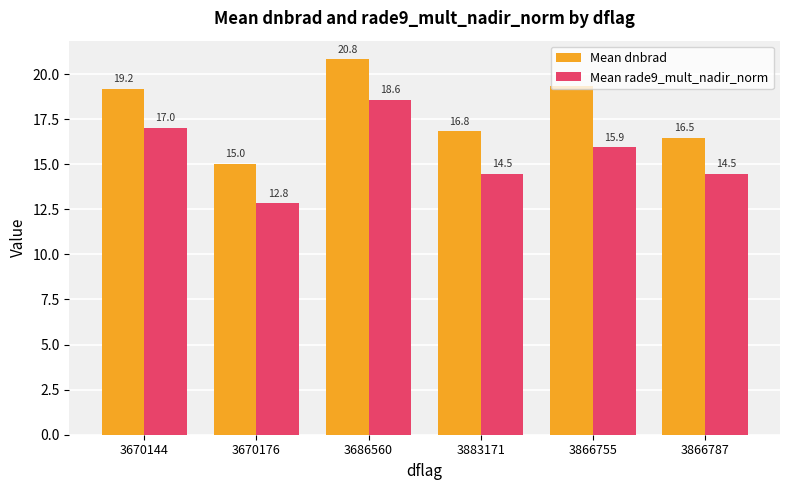

What is the value of the Mean rade9_mult_nadir_norm bar at the 6th from the left?

14.5